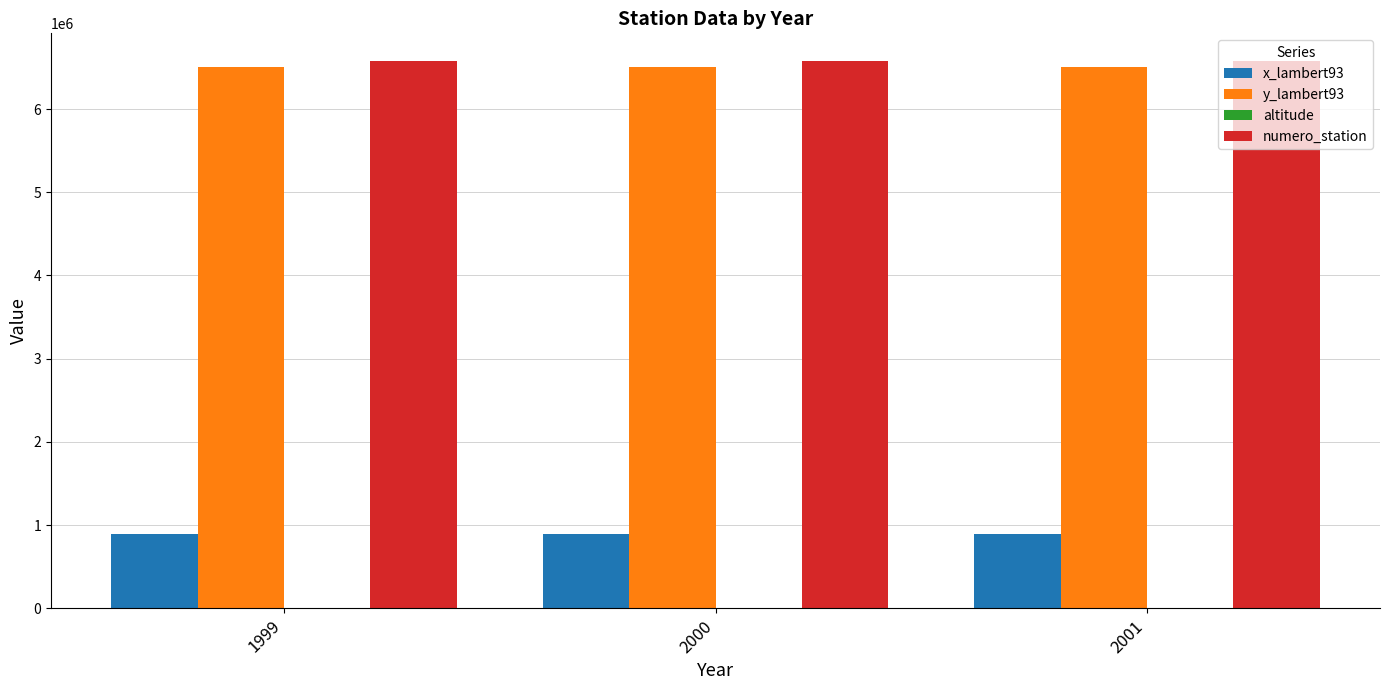

What is the spread (max minus min) of values at 2001?

6580561